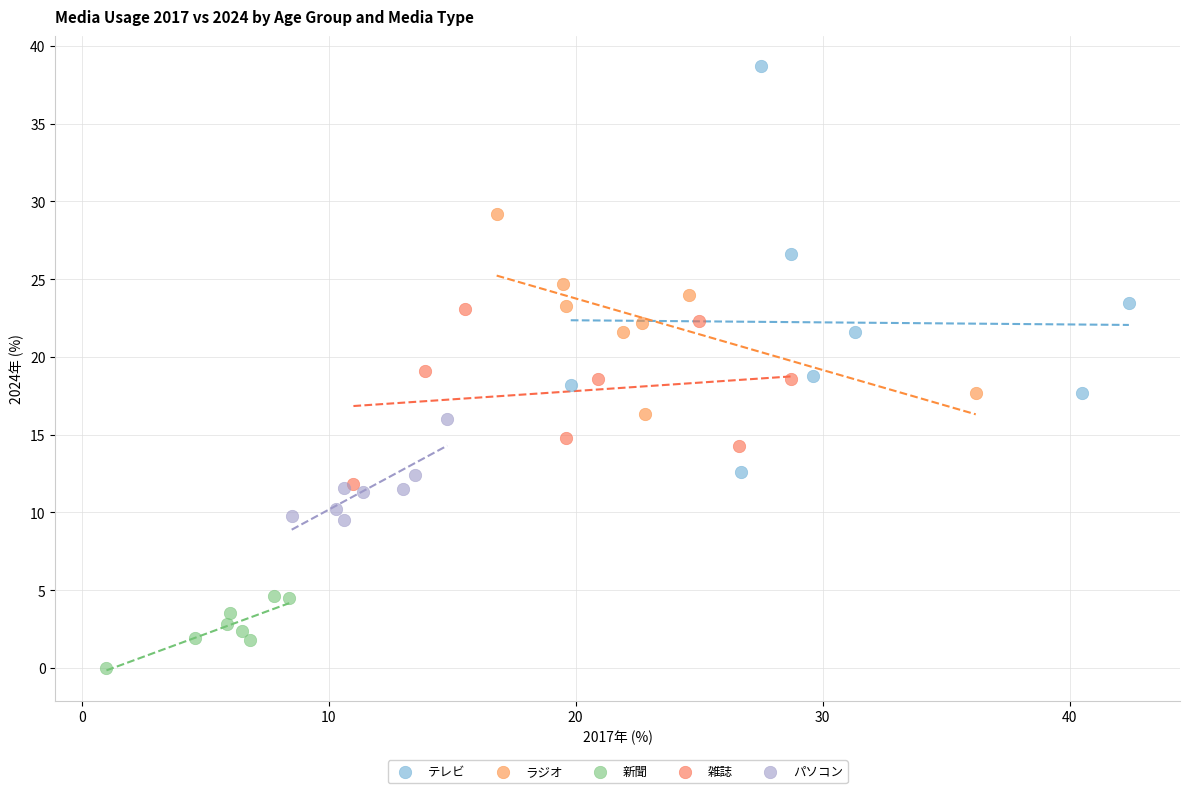

Which series contains the lowest Y value?

新聞